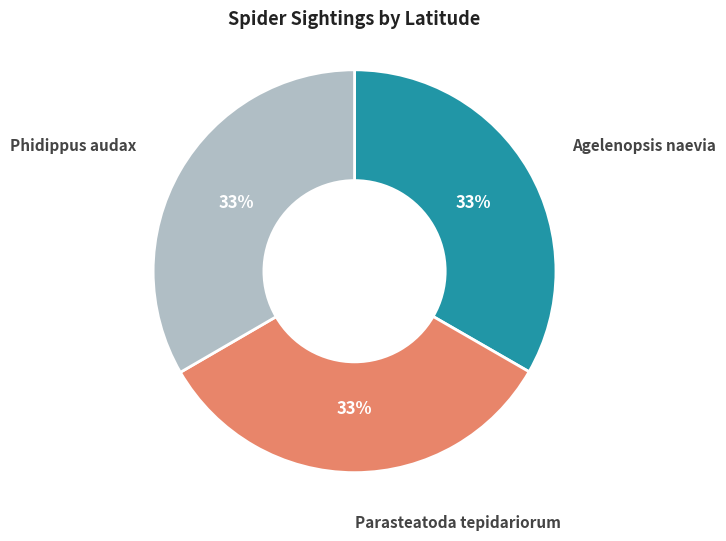

Is there a majority slice in this chart?

No